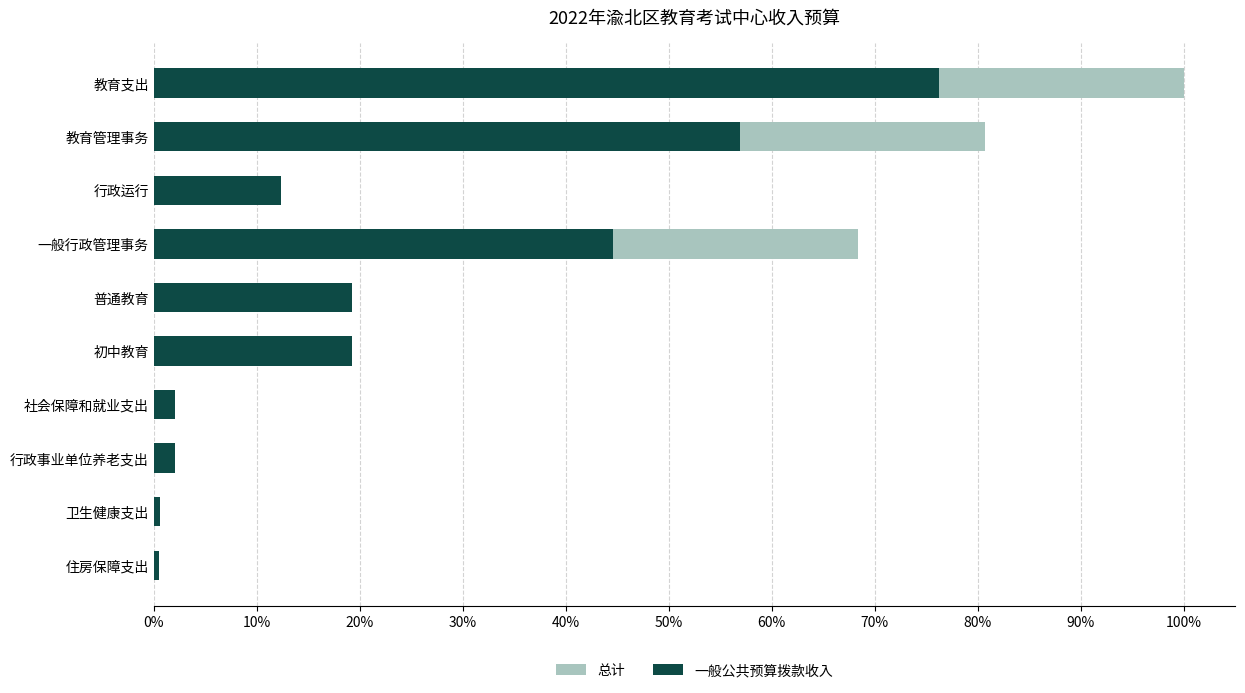

How many data points does each series have?

10